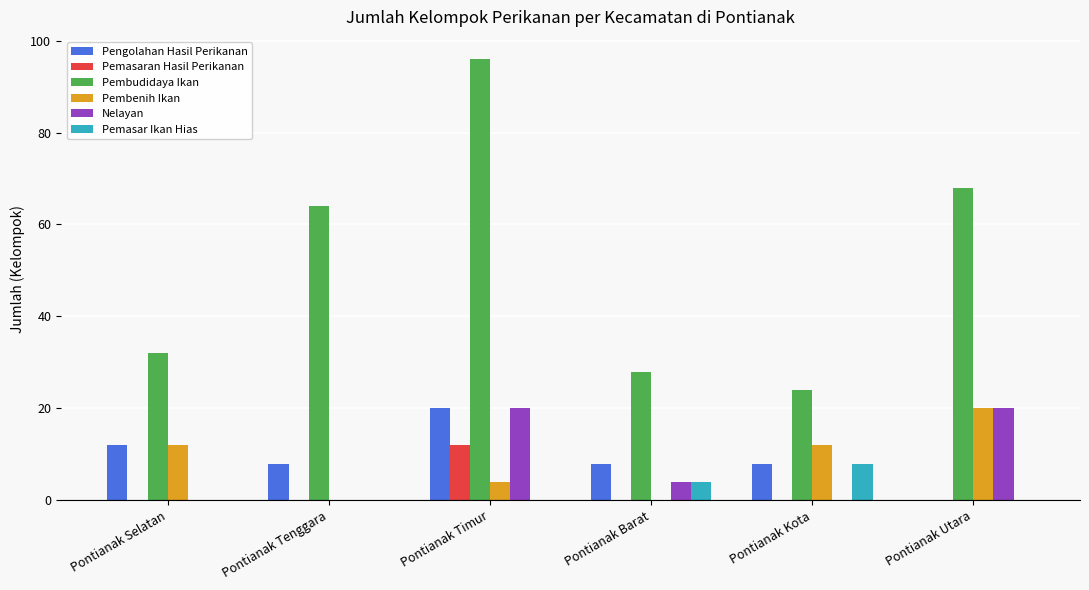

Which label corresponds to the largest value in the chart?

Pontianak Timur